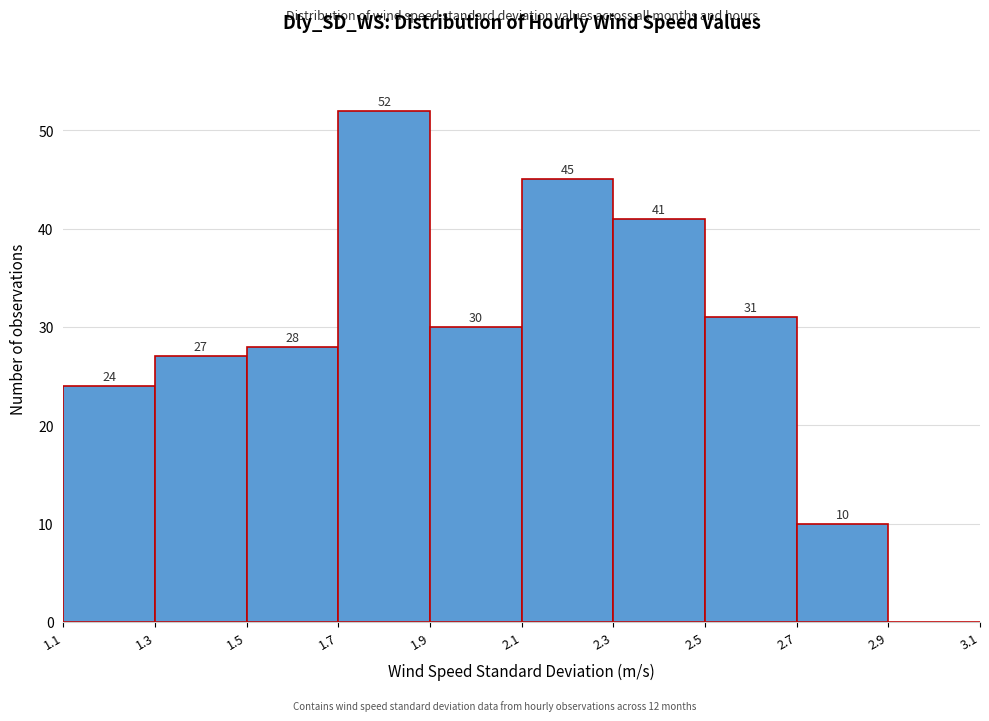

Which range on the x-axis has the tallest bar?

1.7 to 1.9